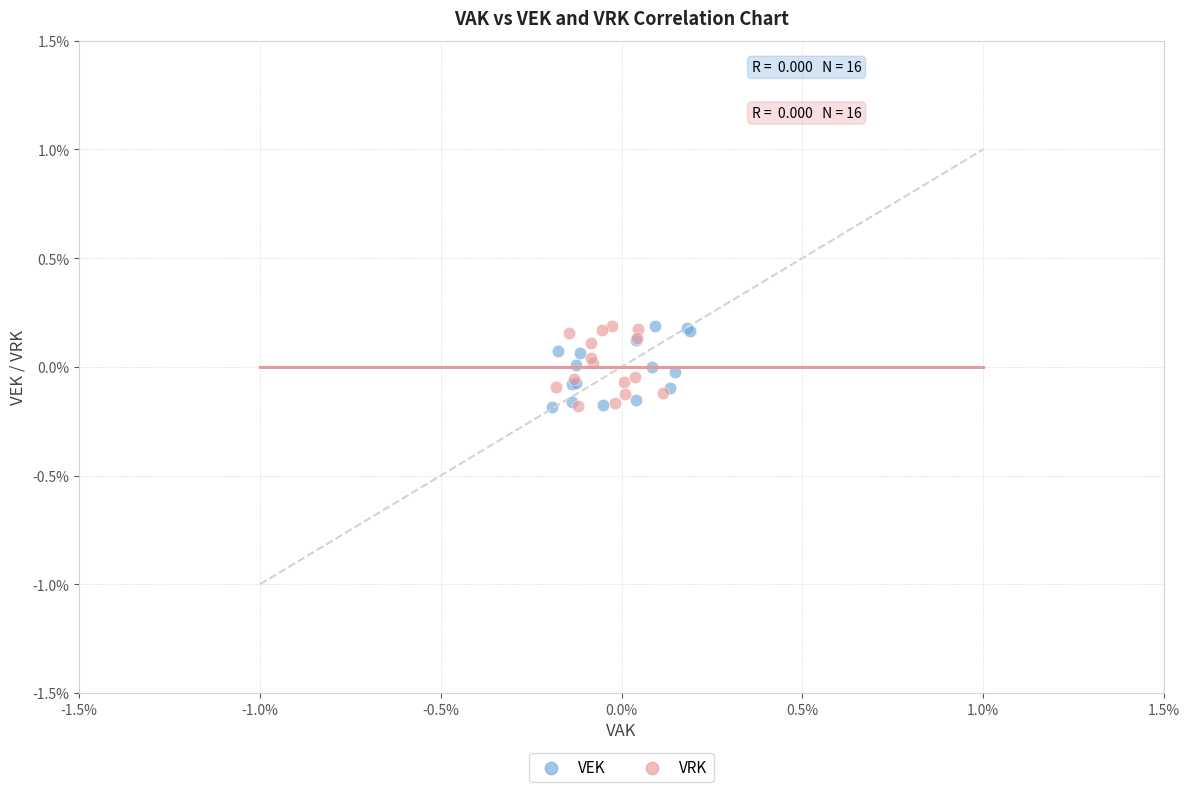

What are all the series names shown in the legend?

VEK, VRK